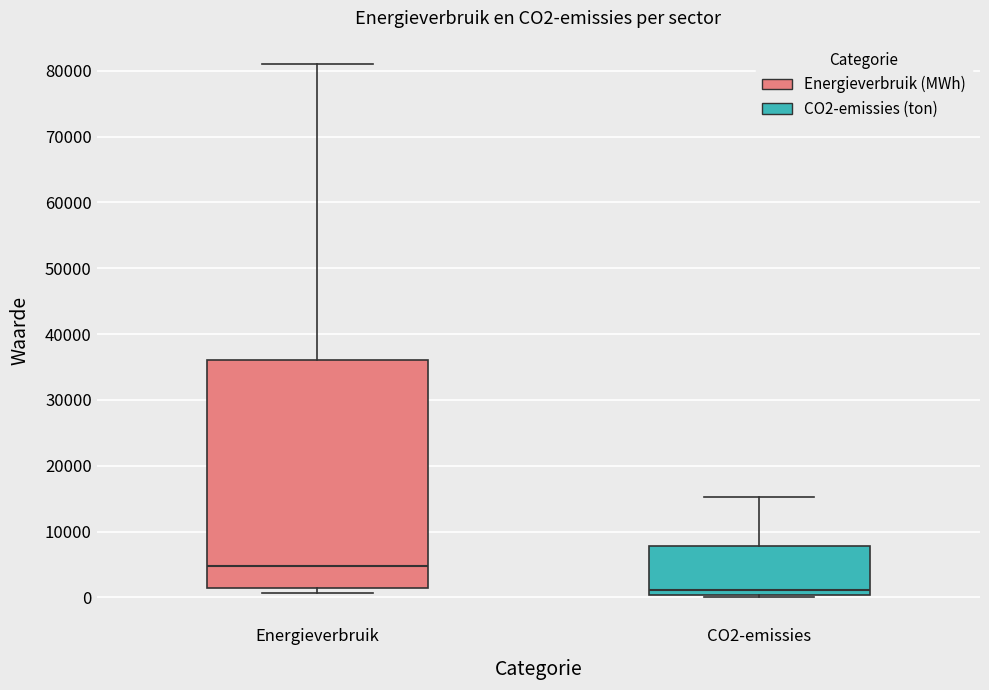

Reading left to right, transcribe this box plot: for each box, give where its median line is, the range the box spans, and where its two whiskers end, as read against the y-axis. The values are not printed on the chart, so give them approximately, as read against the axis.

Energieverbruik: median 5000, box 1000 to 36000, whiskers 1000 (just below the box's lower edge) to 81000
CO2-emissies: median 1000, box 0 to 8000, whiskers 0 to 15000